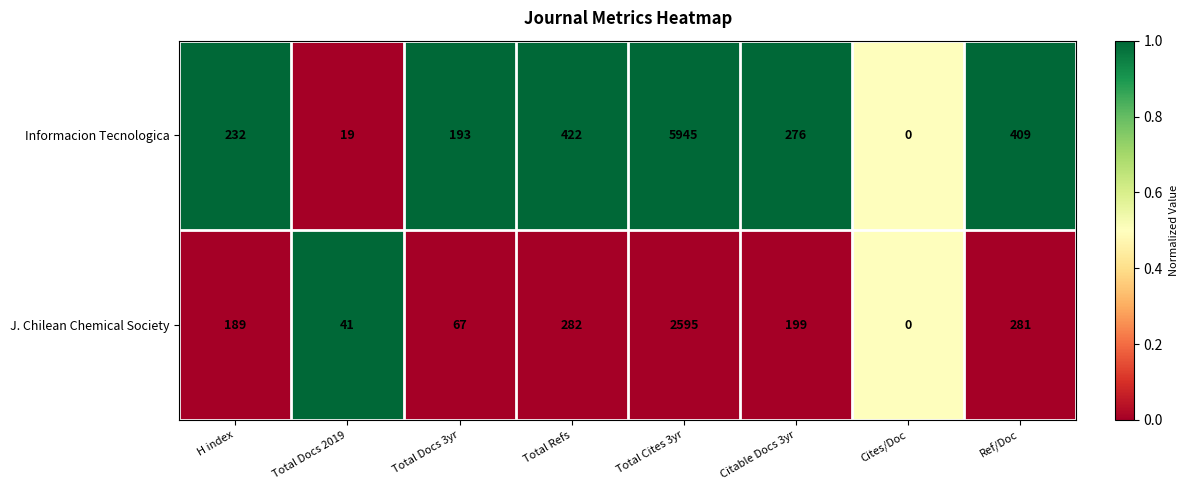

Reading right to left, extract all data points from this chart.

Informacion Tecnologica: Ref/Doc=409	Cites/Doc=0	Citable Docs 3yr=276	Total Cites 3yr=5945	Total Refs=422	Total Docs 3yr=193	Total Docs 2019=19	H index=232
J. Chilean Chemical Society: Ref/Doc=281	Cites/Doc=0	Citable Docs 3yr=199	Total Cites 3yr=2595	Total Refs=282	Total Docs 3yr=67	Total Docs 2019=41	H index=189